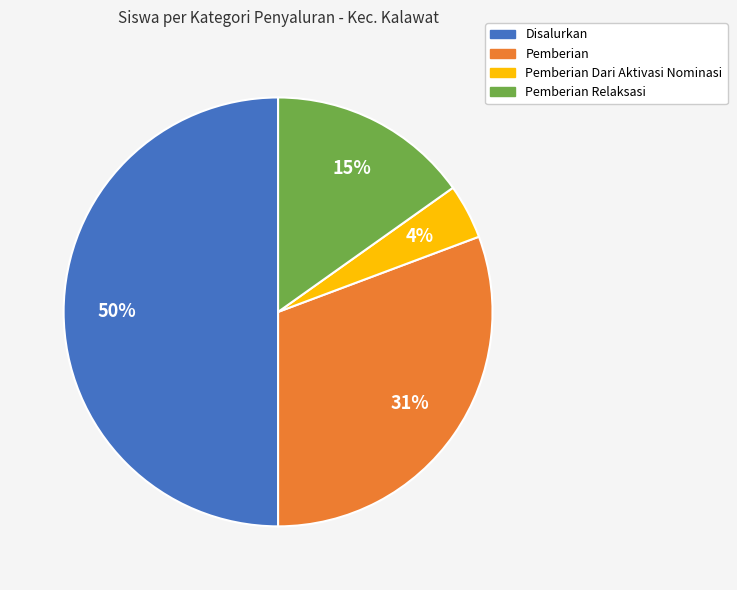

To the nearest percent, what is the average slice percentage?

25%